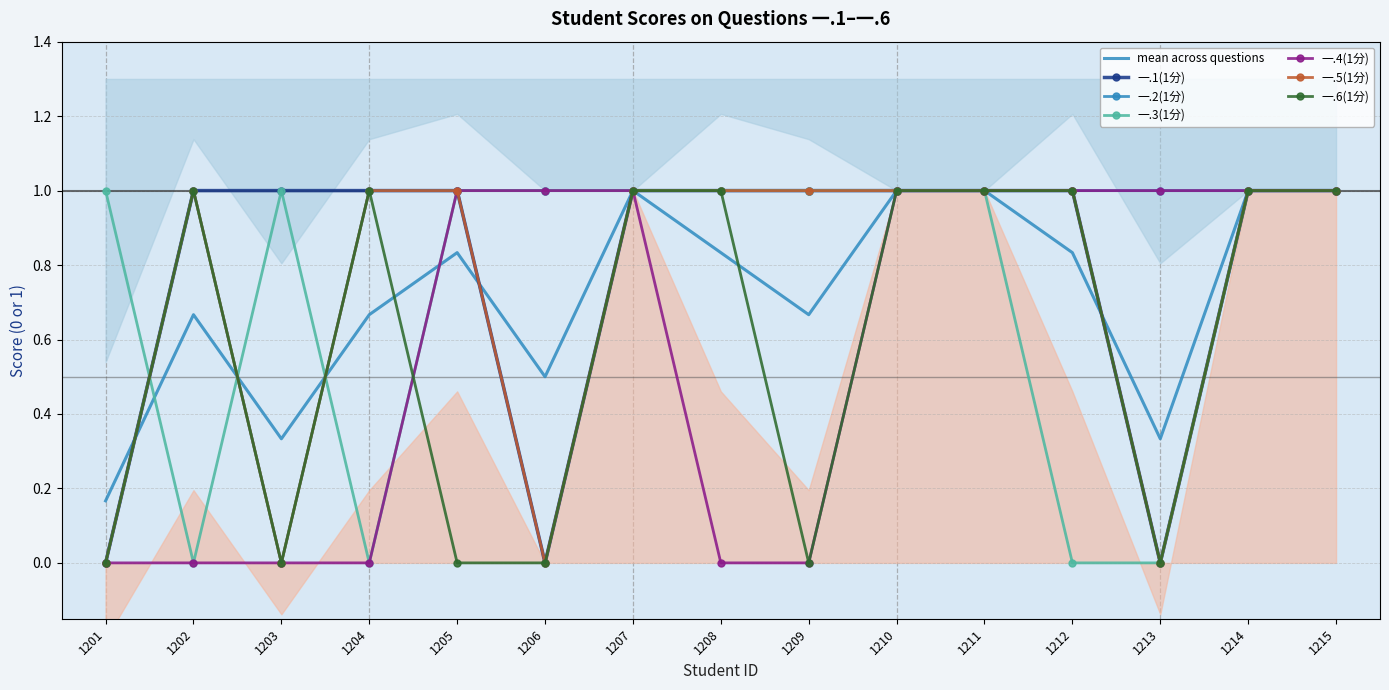

What is the maximum value for 一.1(1分)?

1.0